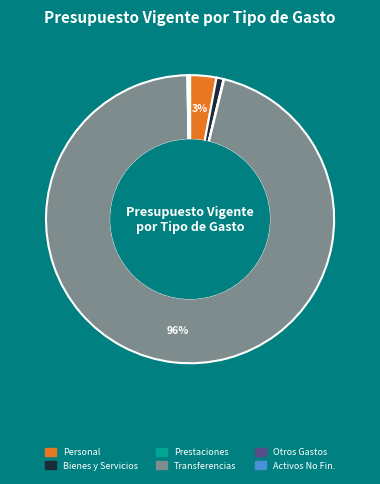

Which category has the biggest portion of the pie?

Transferencias